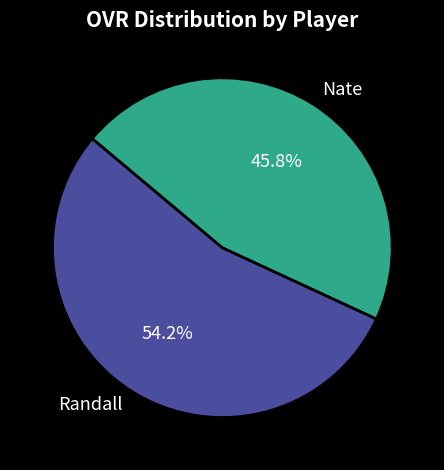

To the nearest percent, what is the difference between the largest and smallest slice percentages?

8%